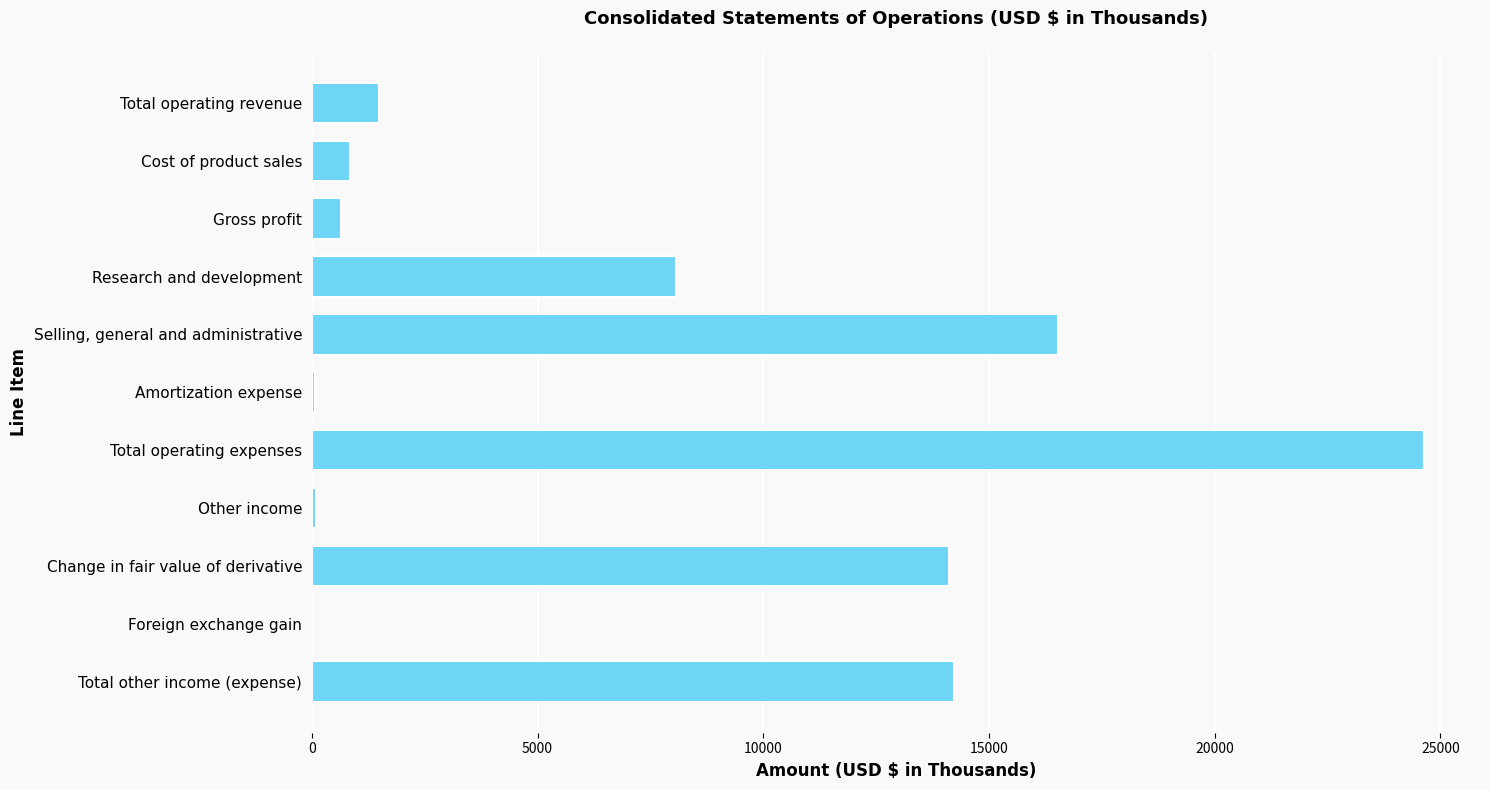

The value at Research and development is 3849. True or false?

False